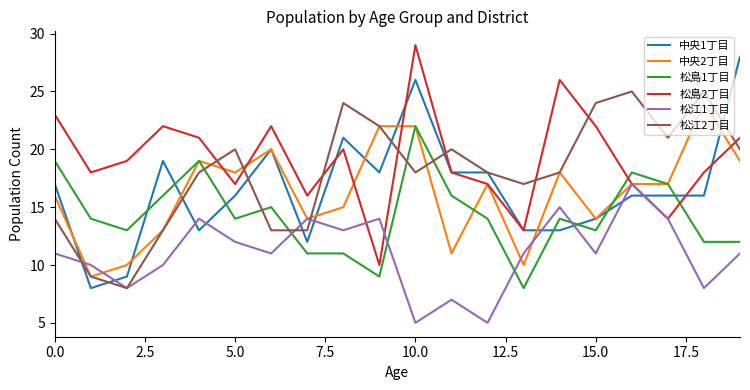

What is the minimum value shown in the chart?

5